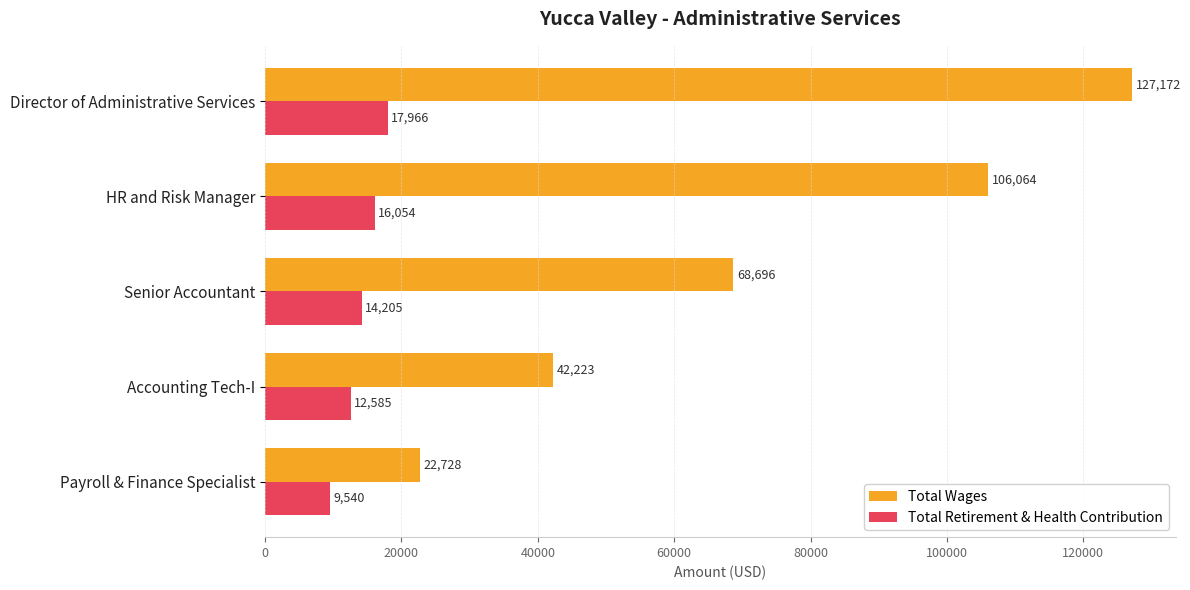

Count the Total Wages values in the range 42223 to 106064.

3